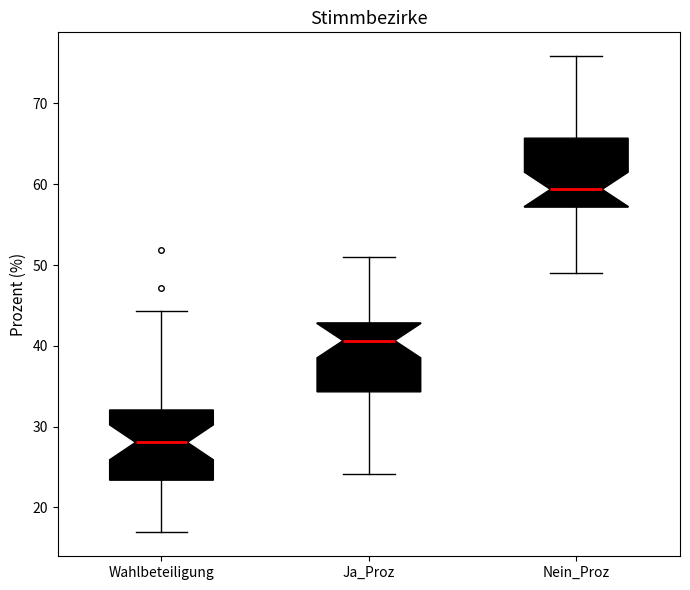

Where does the median line of the box for Ja_Proz sit on the y-axis? The values are not printed on the chart, so give them approximately, as read against the axis.

41